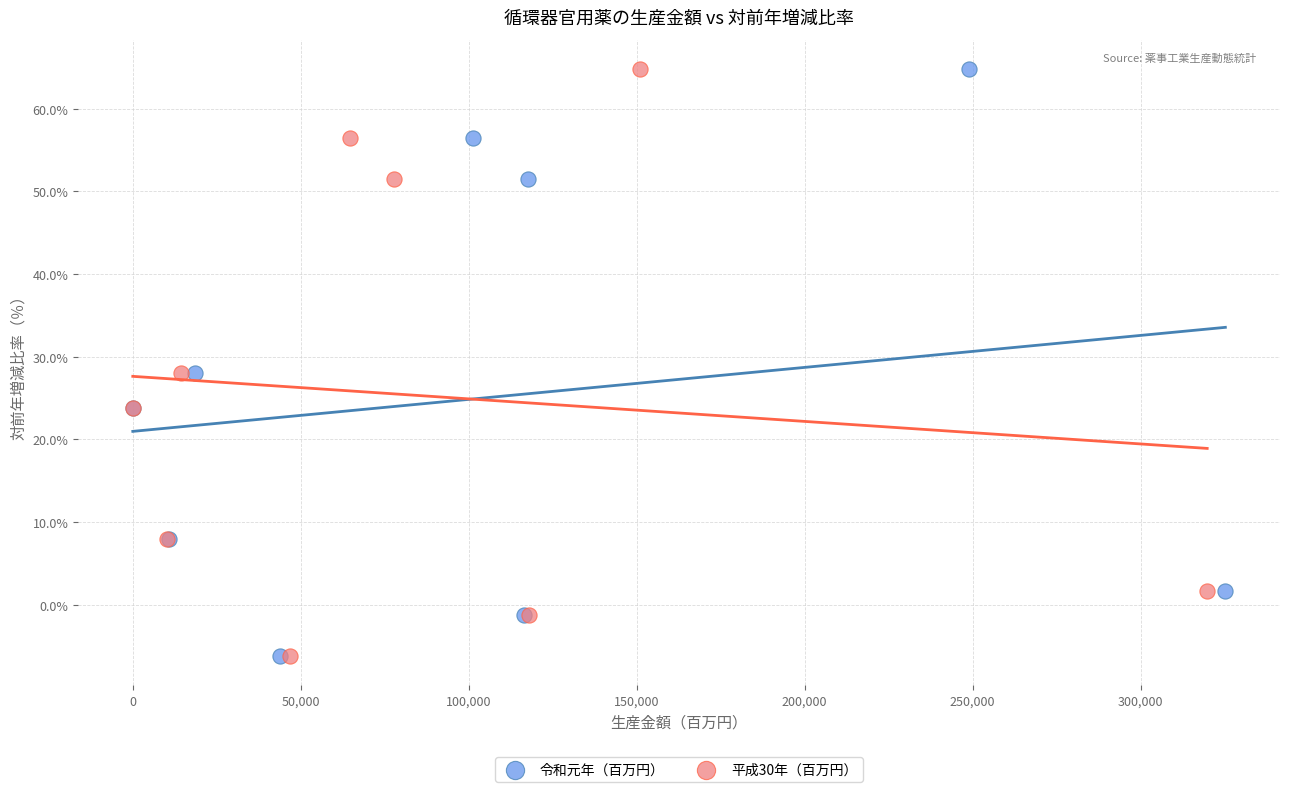

What are all the series names shown in the legend?

令和元年（百万円）, 平成30年（百万円）